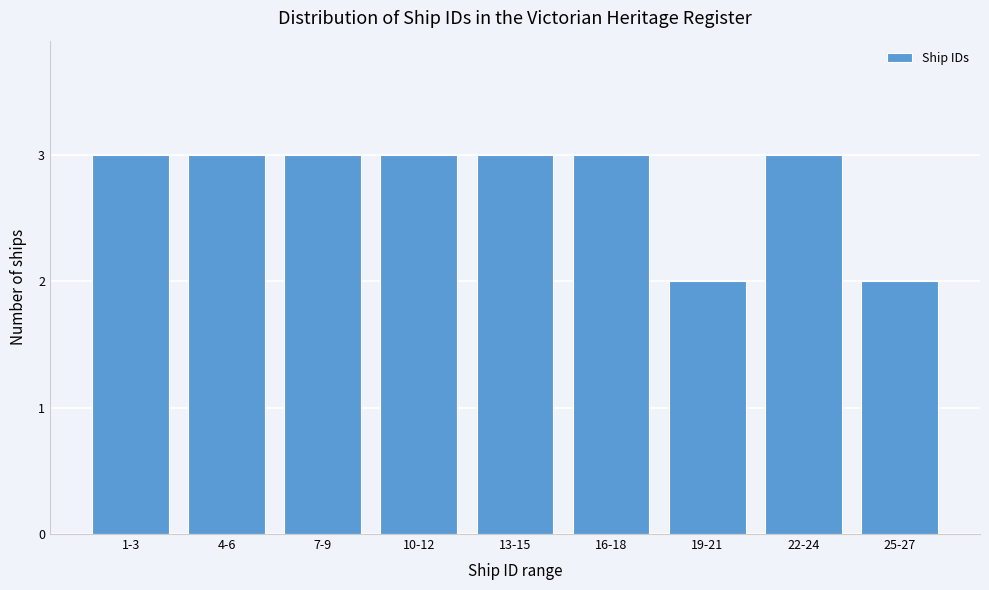

Reading left to right, list all the values displayed in this chart.

3	3	3	3	3	3	2	3	2